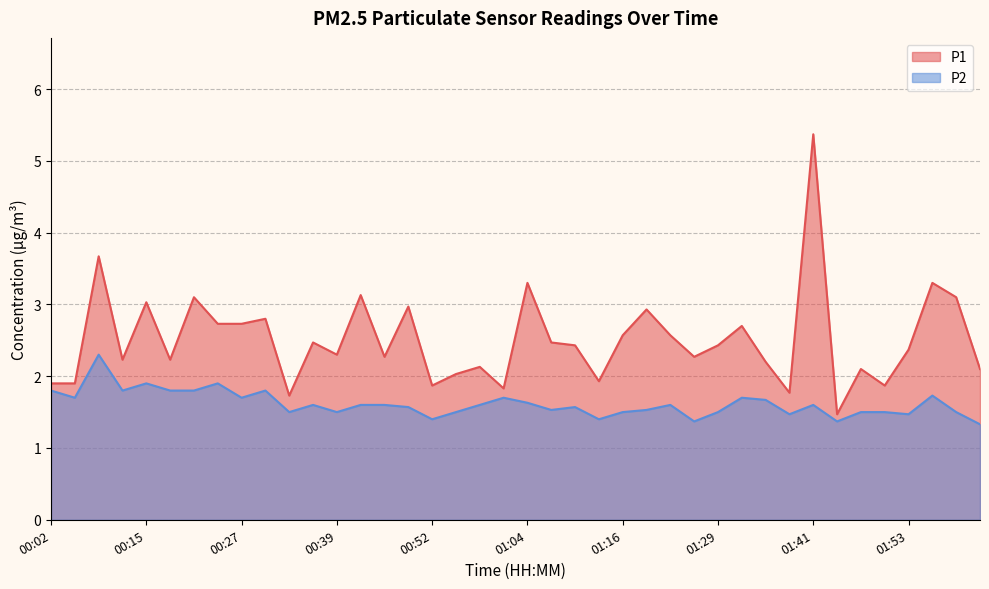

At which category does the chart reach its minimum across all series?

02:03